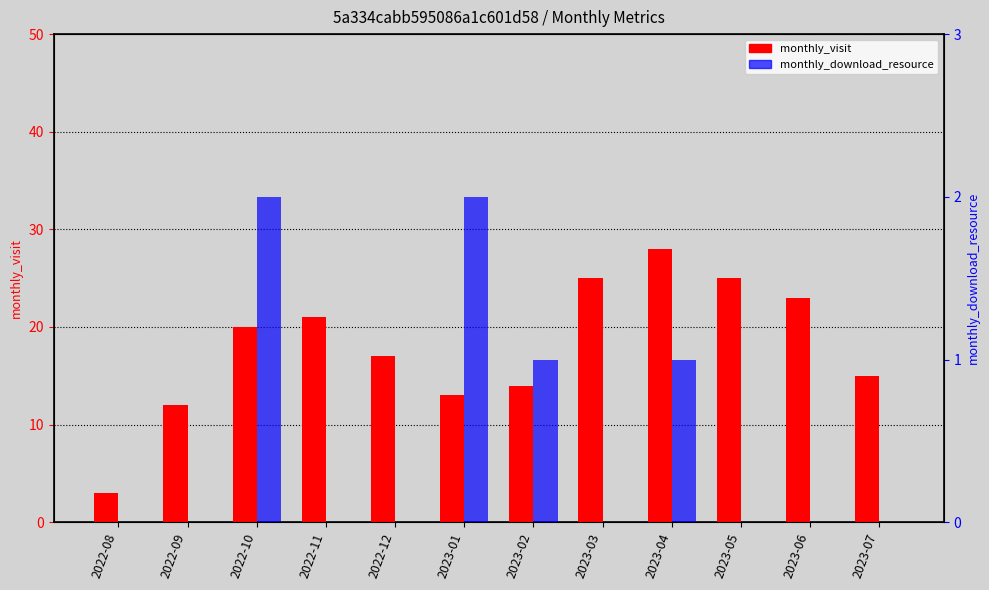

What is the label of the 12th bar from the left?

2023-07